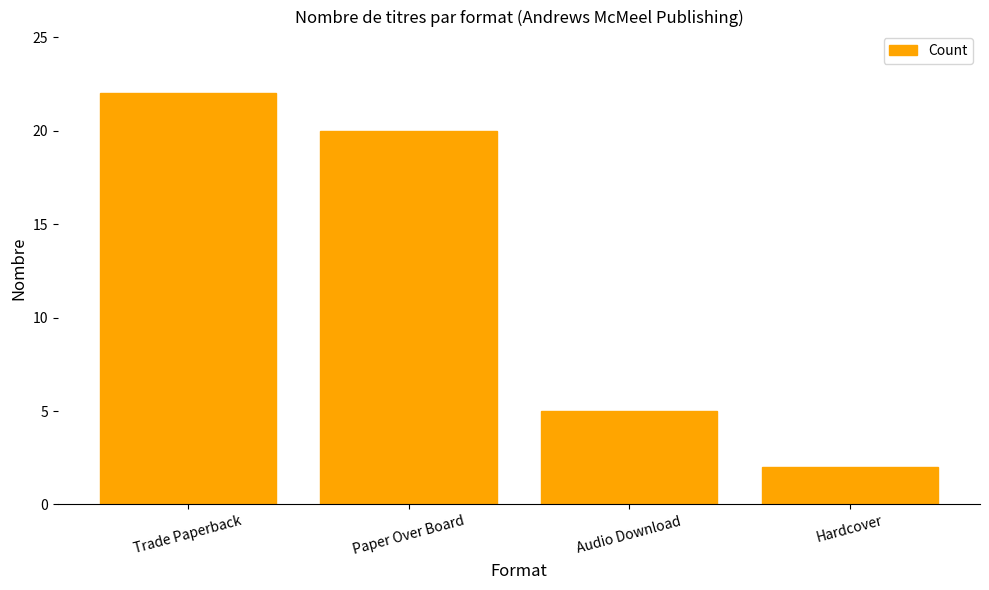

Rank the categories by value from lowest to highest.

Hardcover, Audio Download, Paper Over Board, Trade Paperback